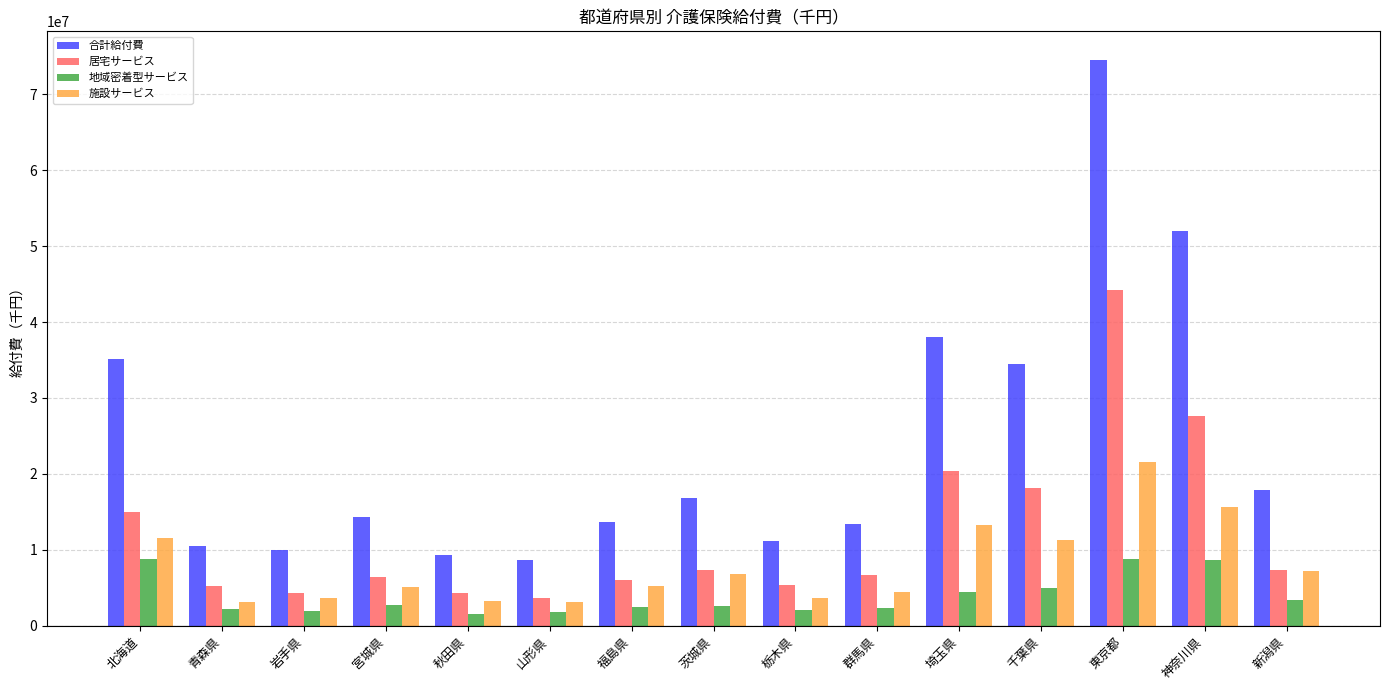

What is the value of the 合計給付費 bar at the 7th from the left?

13706868.3